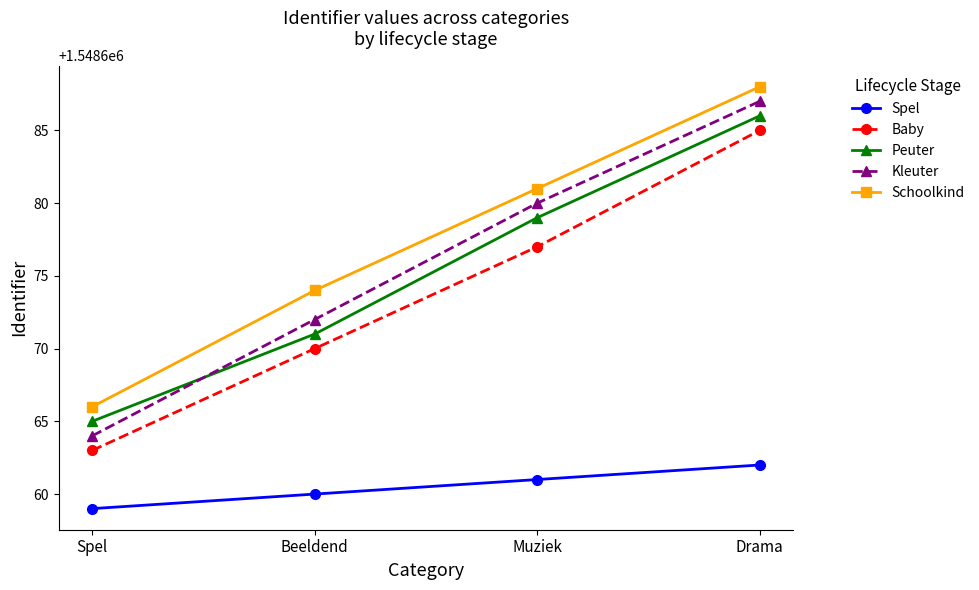

Reading left to right, what are all the values shown in this chart?

Spel: 1548659	1548660	1548661	1548662
Baby: 1548663	1548670	1548677	1548685
Peuter: 1548665	1548671	1548679	1548686
Kleuter: 1548664	1548672	1548680	1548687
Schoolkind: 1548666	1548674	1548681	1548688